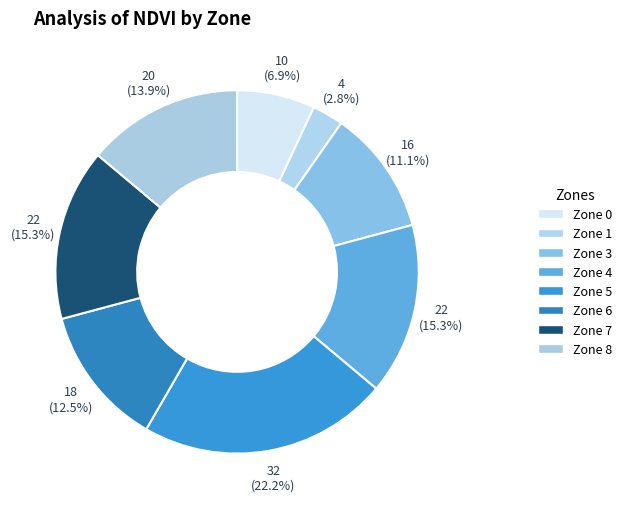

Approximately how many times larger is the value at Zone 0 compared to Zone 5?

0.3